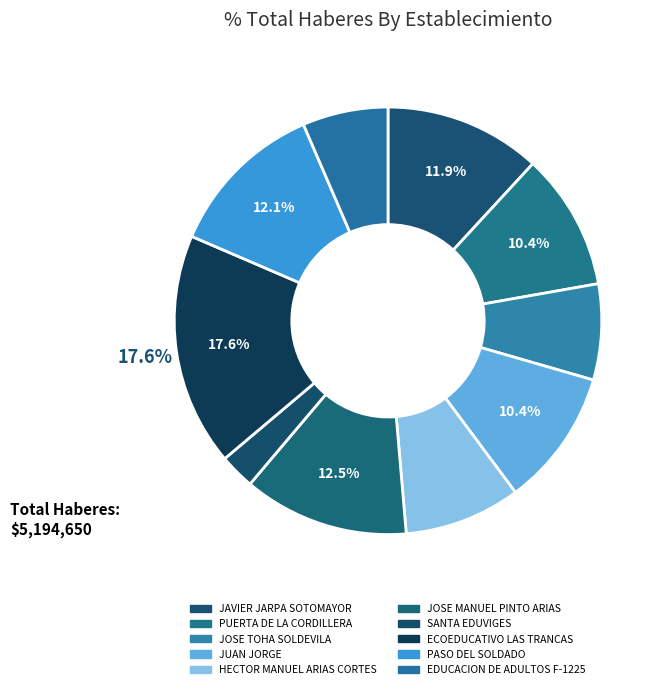

Count the number of slices in the pie.

10